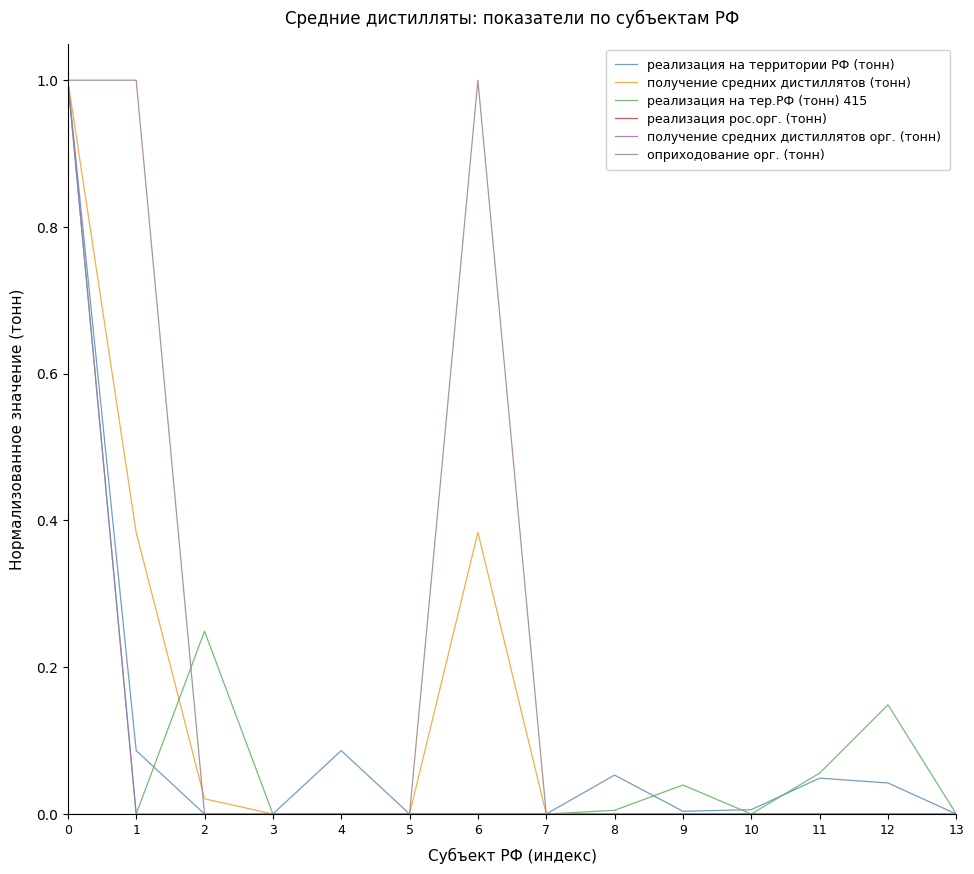

What is the maximum value shown in the chart?

1.0